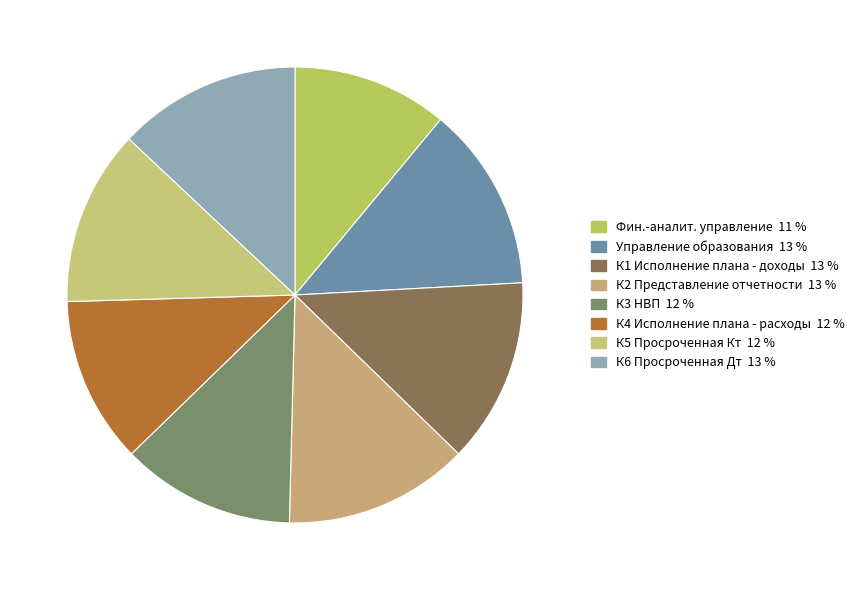

Count the number of slices in the pie.

8